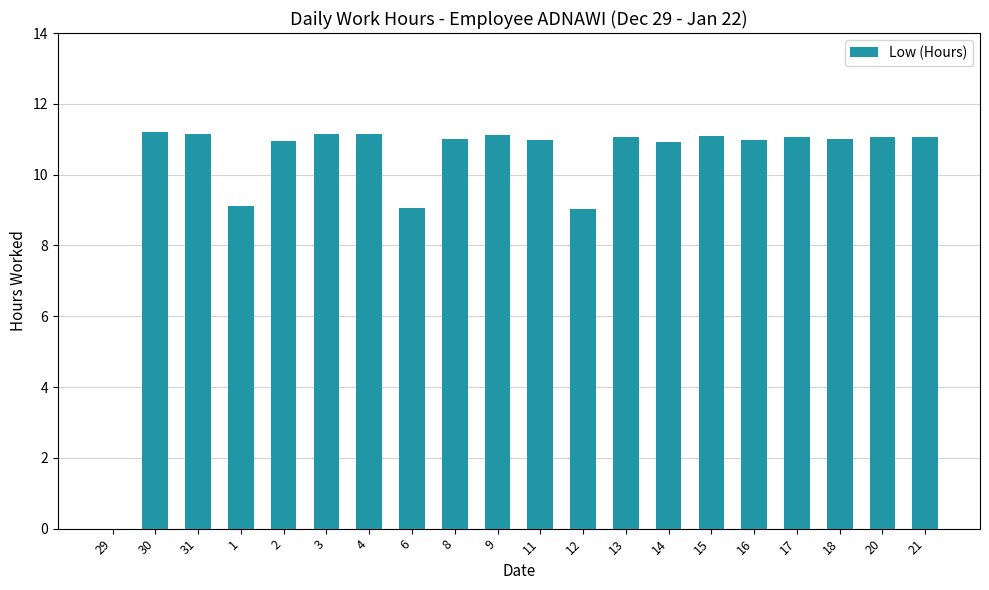

What is the approximate value at 1?

9.1